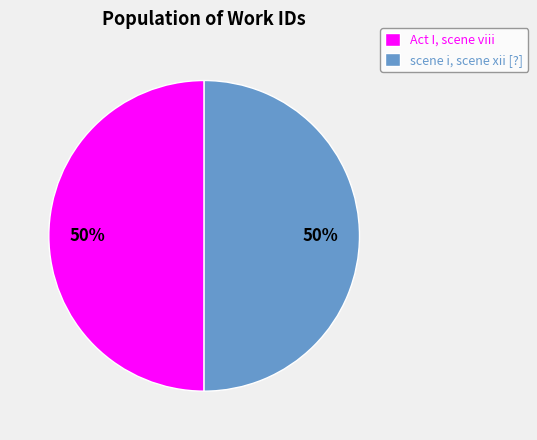

Approximately how many times larger is the value at scene i, scene xii [?] compared to Act I, scene viii?

1.0